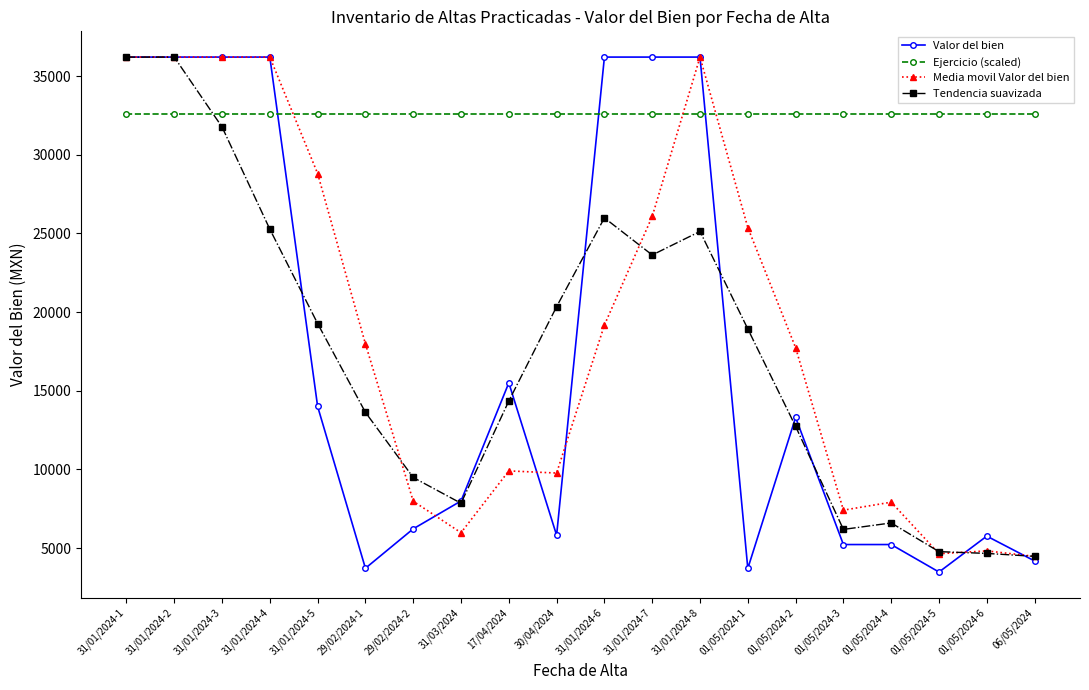

What value does the Media movil Valor del bien series have at 01/05/2024-3?

7406.7